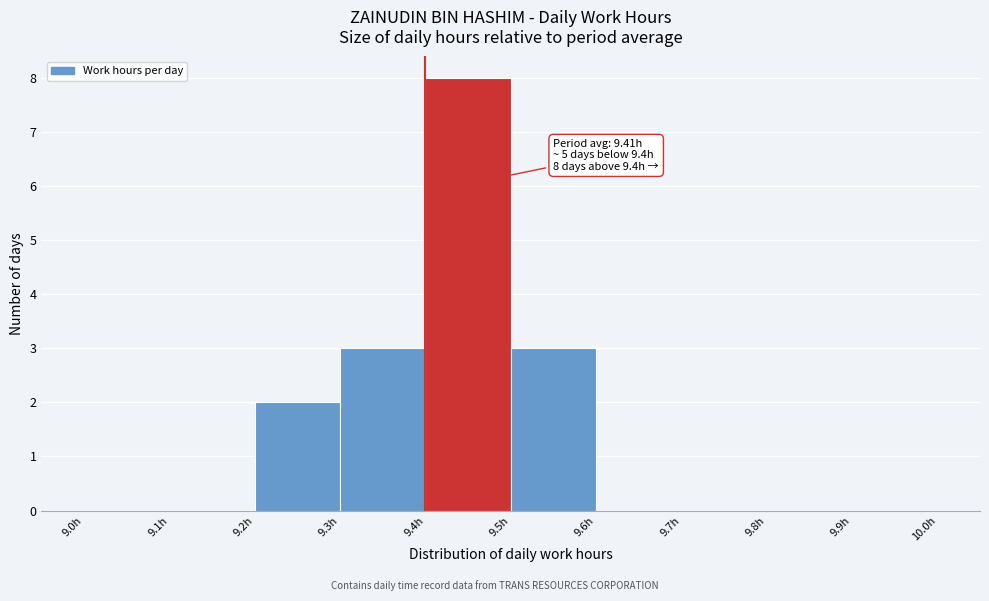

Over which range of the x-axis is the bar tallest?

9.4 to 9.5